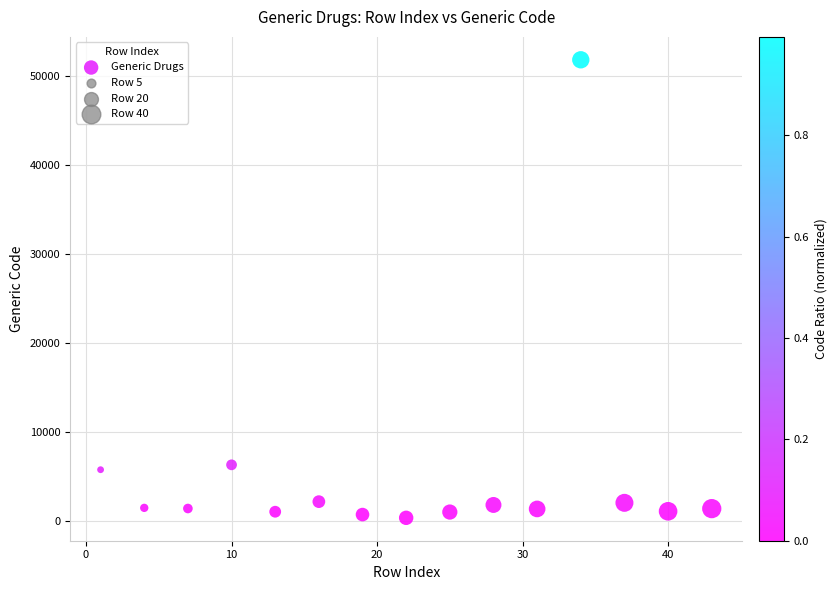

What is the range of X values (max minus min)?

42